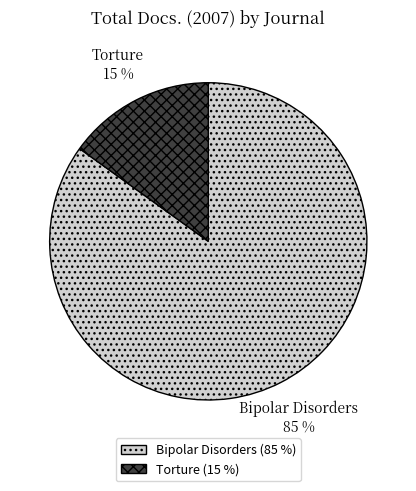

To the nearest percent, what percentage of the pie is Torture?

15%